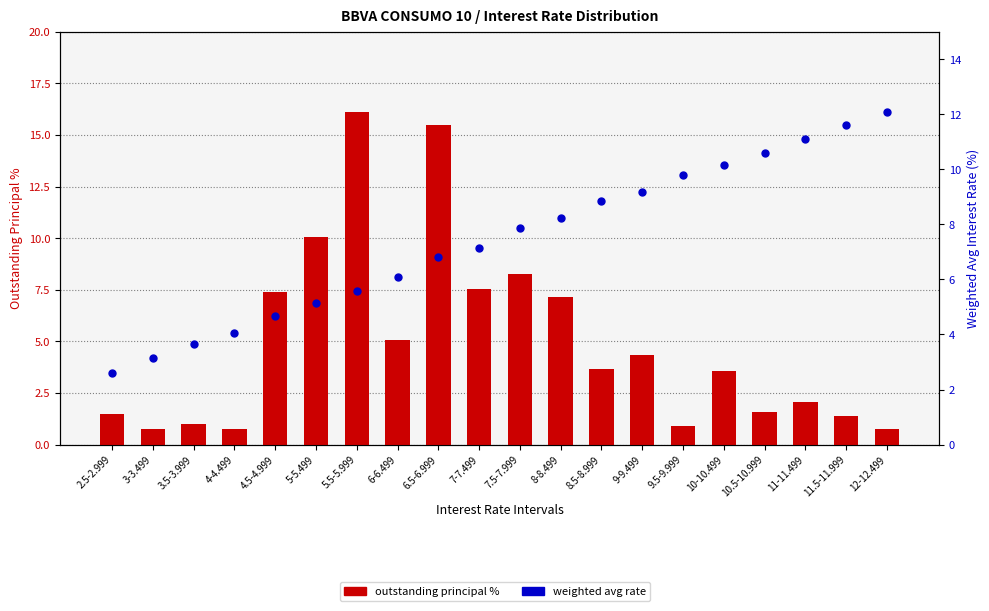

At which category is the sum across all series the highest?

6.5-6.999